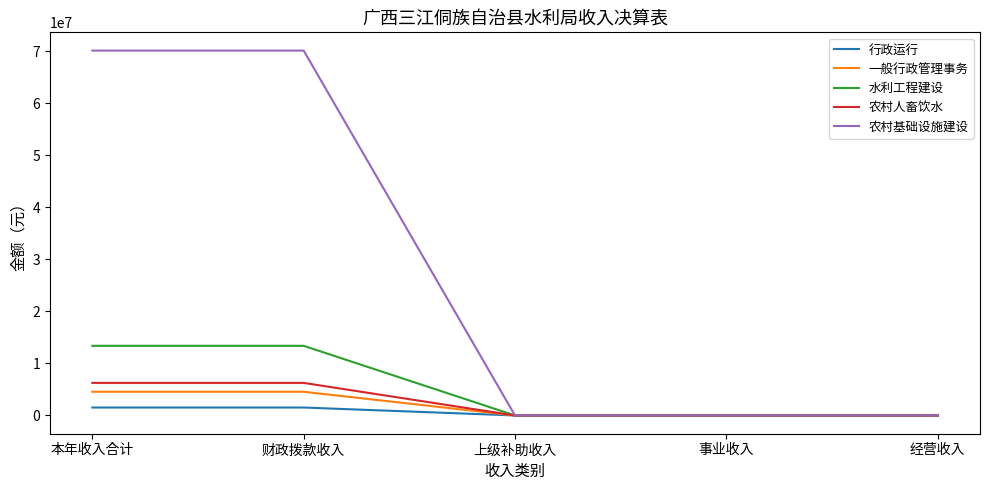

How many categories are shown in the chart?

5